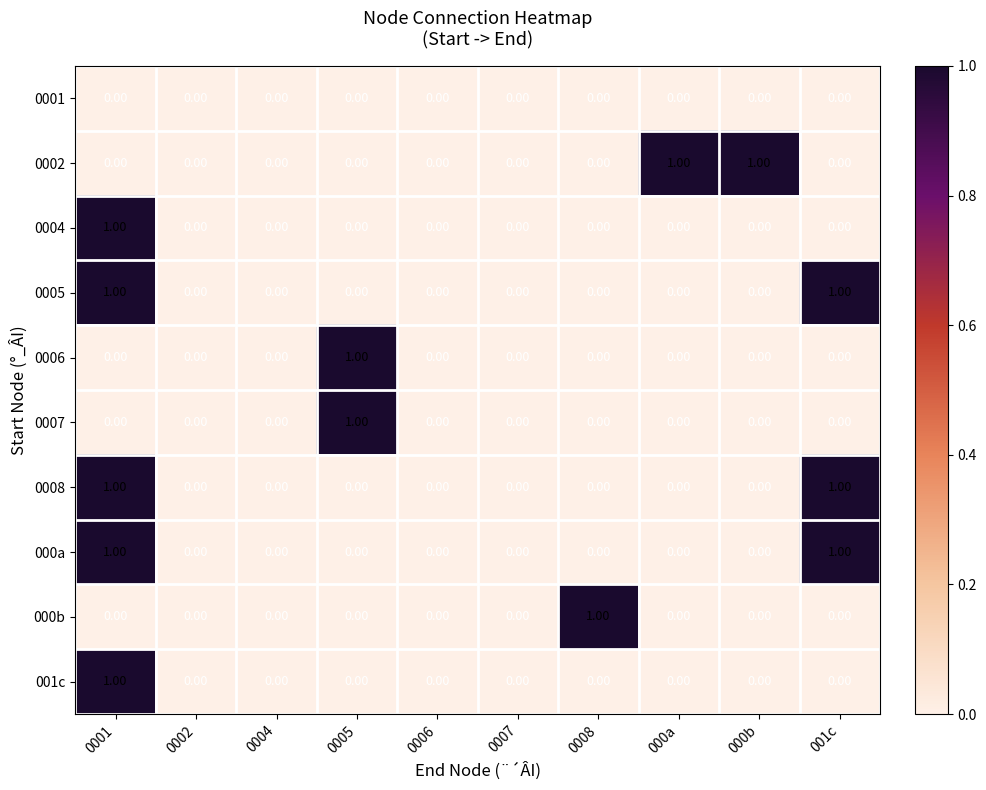

Reading right to left, what are all the values shown in this chart?

0001: 001c=0	000b=0	000a=0	0008=0	0007=0	0006=0	0005=0	0004=0	0002=0	0001=0
0002: 001c=0	000b=1	000a=1	0008=0	0007=0	0006=0	0005=0	0004=0	0002=0	0001=0
0004: 001c=0	000b=0	000a=0	0008=0	0007=0	0006=0	0005=0	0004=0	0002=0	0001=1
0005: 001c=1	000b=0	000a=0	0008=0	0007=0	0006=0	0005=0	0004=0	0002=0	0001=1
0006: 001c=0	000b=0	000a=0	0008=0	0007=0	0006=0	0005=1	0004=0	0002=0	0001=0
0007: 001c=0	000b=0	000a=0	0008=0	0007=0	0006=0	0005=1	0004=0	0002=0	0001=0
0008: 001c=1	000b=0	000a=0	0008=0	0007=0	0006=0	0005=0	0004=0	0002=0	0001=1
000a: 001c=1	000b=0	000a=0	0008=0	0007=0	0006=0	0005=0	0004=0	0002=0	0001=1
000b: 001c=0	000b=0	000a=0	0008=1	0007=0	0006=0	0005=0	0004=0	0002=0	0001=0
001c: 001c=0	000b=0	000a=0	0008=0	0007=0	0006=0	0005=0	0004=0	0002=0	0001=1